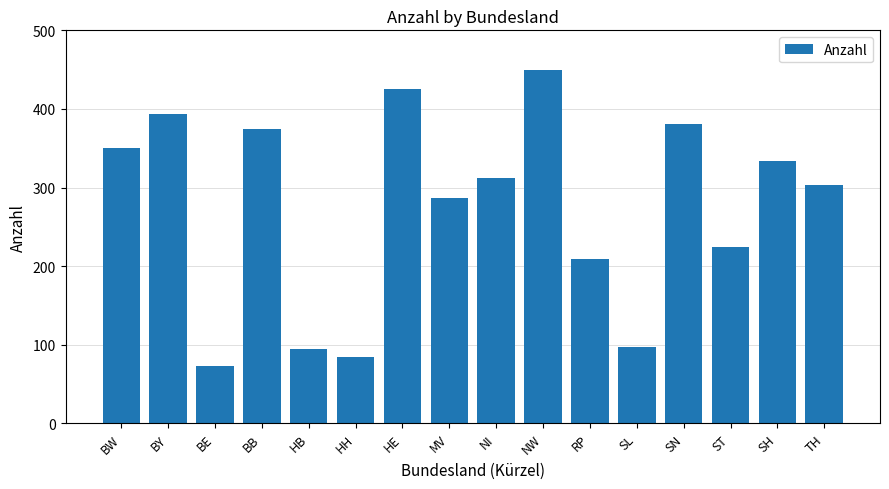

What is the label of the 7th bar from the right?

NW